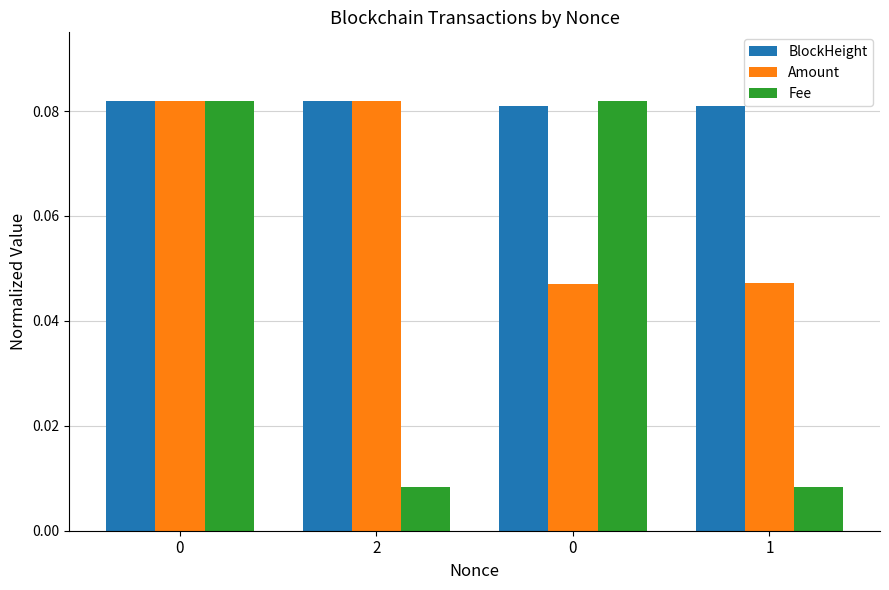

Reading right to left, extract all data points from this chart.

BlockHeight: 0.1	0.1	0.1	0.1
Amount: 0.0	0.0	0.1	0.1
Fee: 0.0	0.1	0.0	0.1